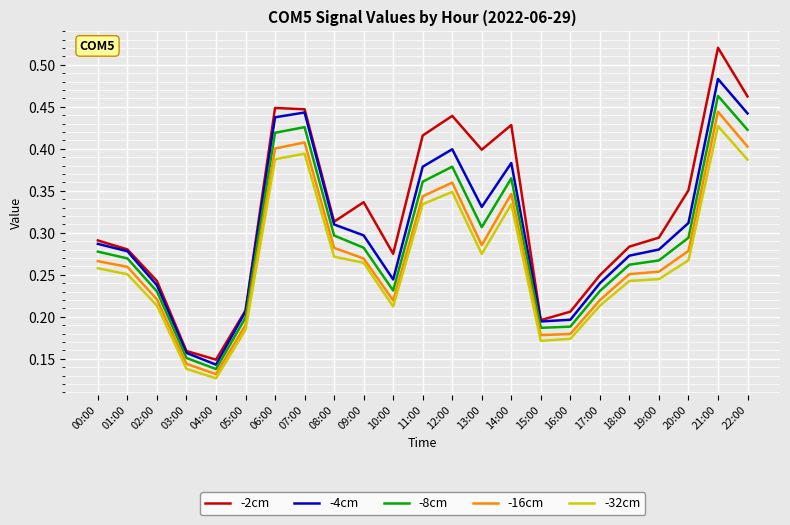

At which label does -16cm reach its peak?

21:00